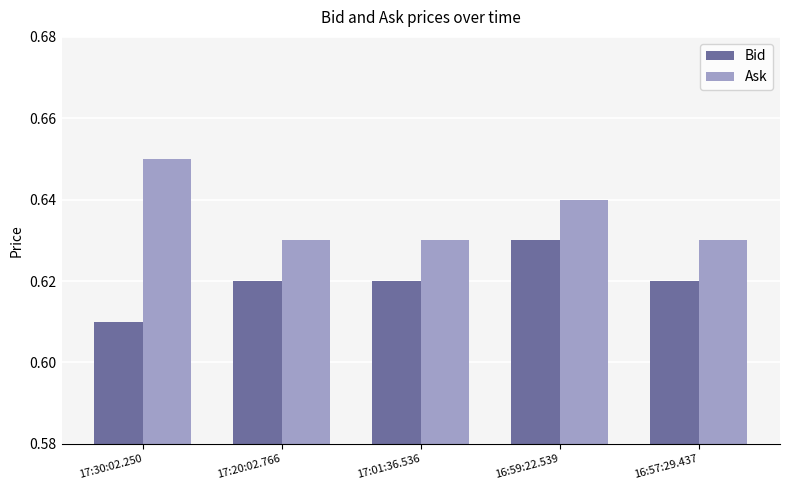

What position from the right is 17:01:36.536?

3